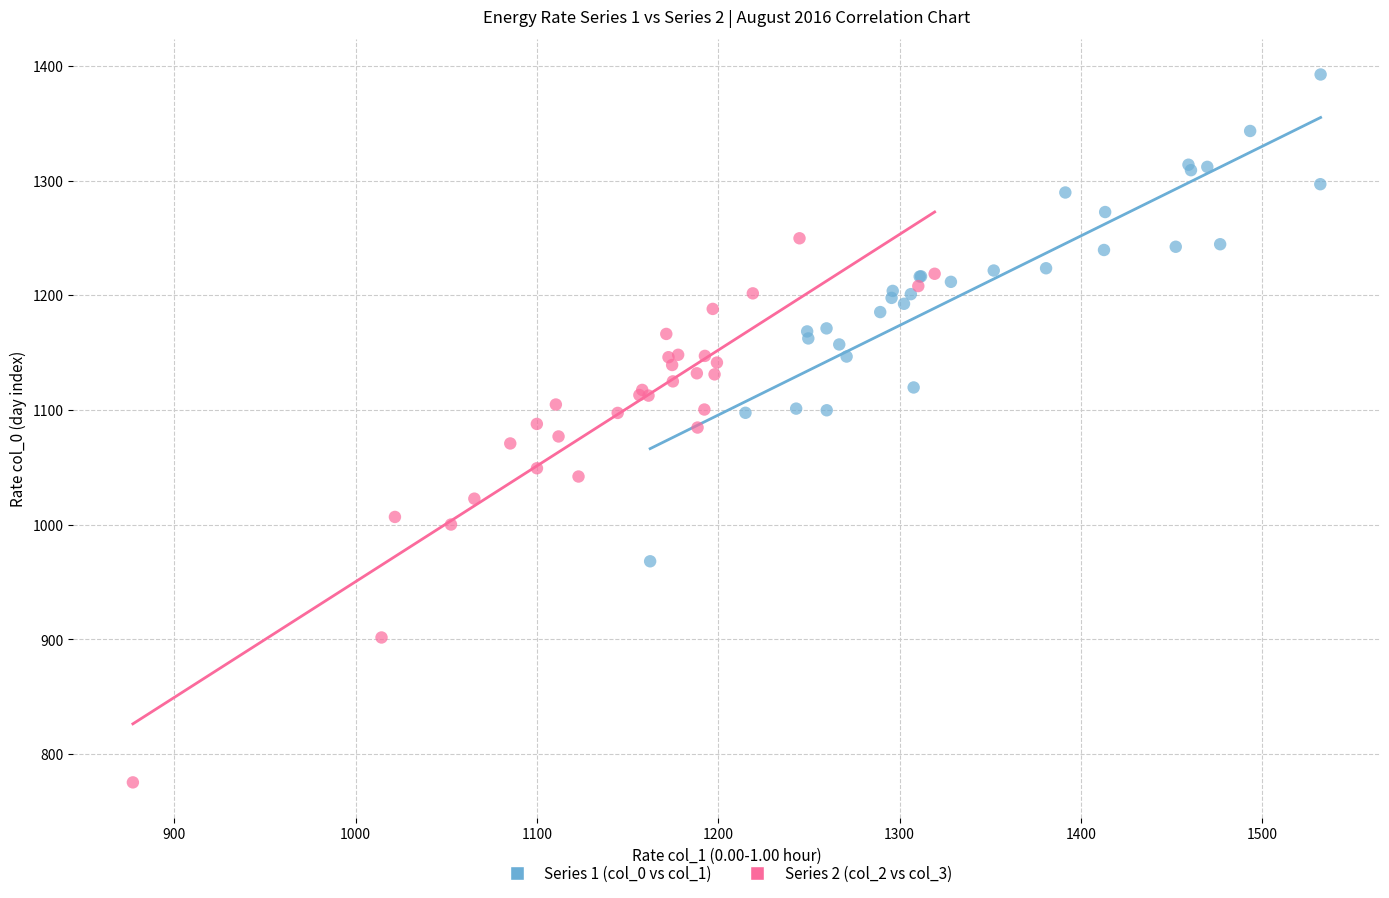

Which series contains the highest Y value?

Series 1 (col_0 vs col_1)